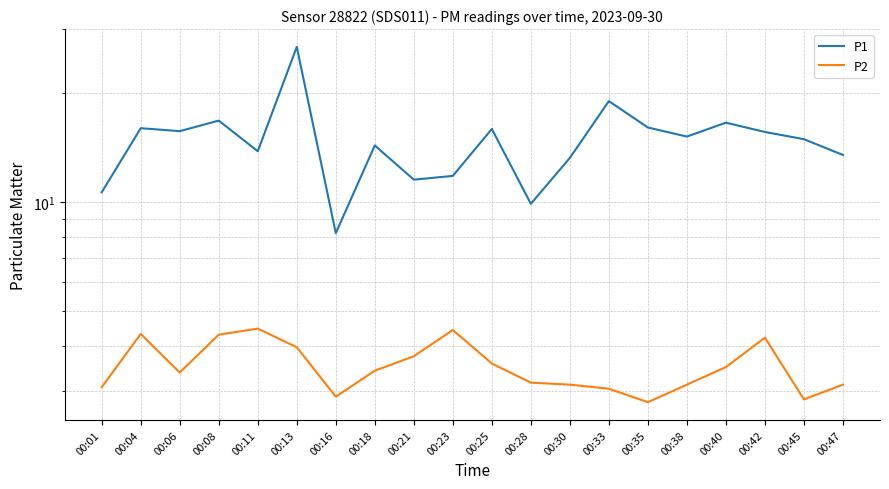

What is the maximum value for P1?

26.8